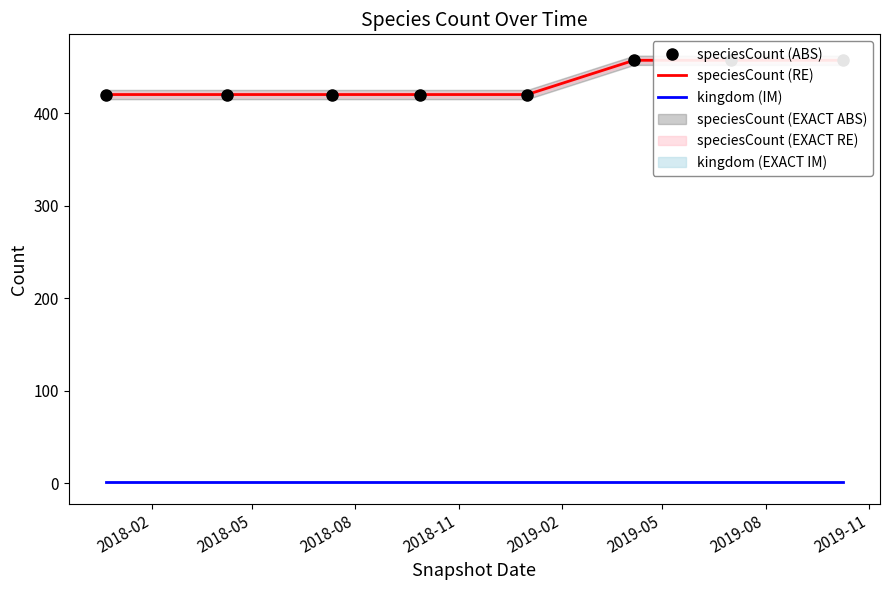

Which label corresponds to the largest value in the chart?

2019-05